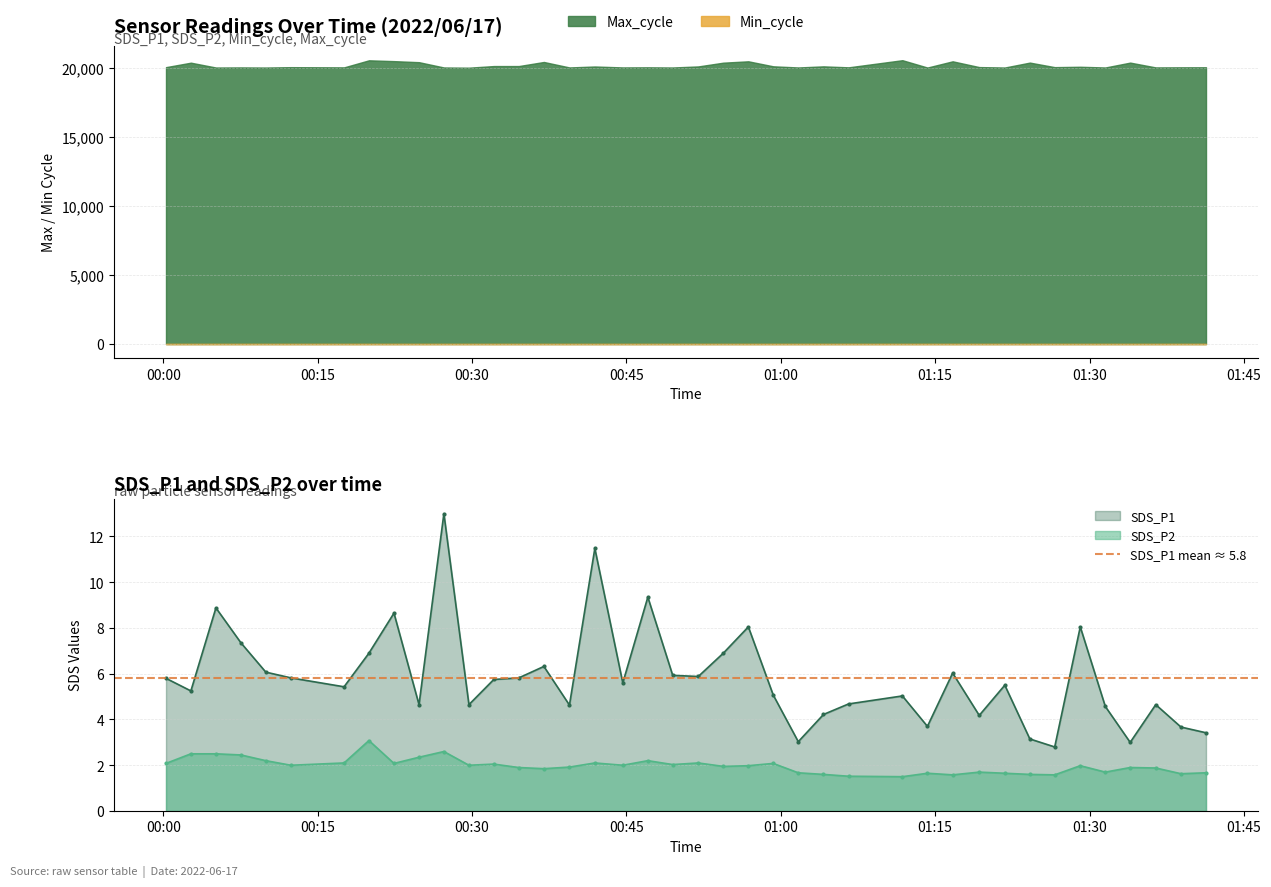

What is the value of the SDS_P1 point at the 37th from the left?

3.0